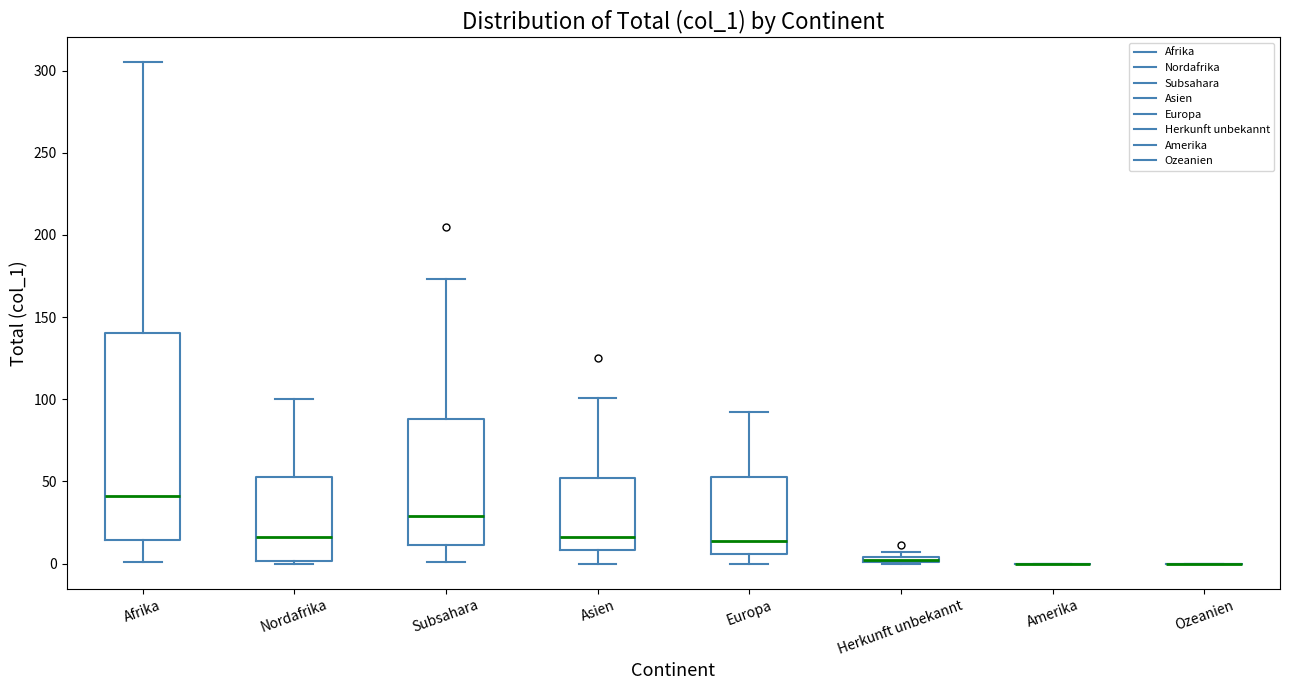

Which box is the tallest, from its lower edge to its upper edge?

Afrika